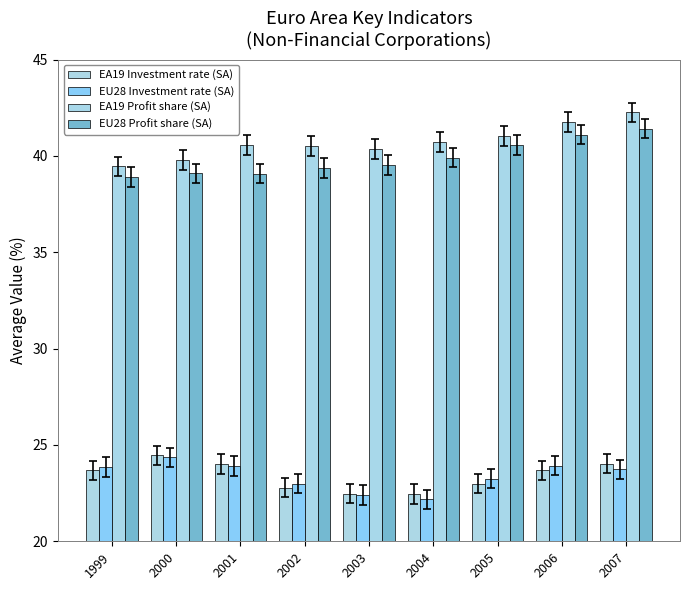

What is the average value of the EA19 Profit share (SA) series?

40.7